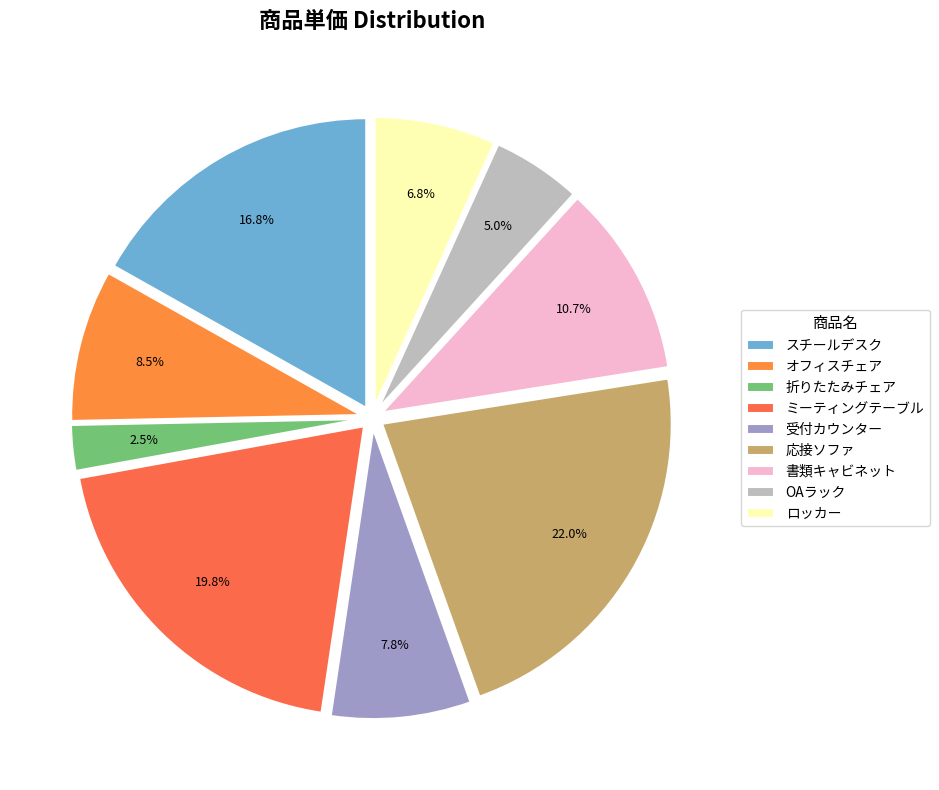

Count the number of slices in the pie.

9